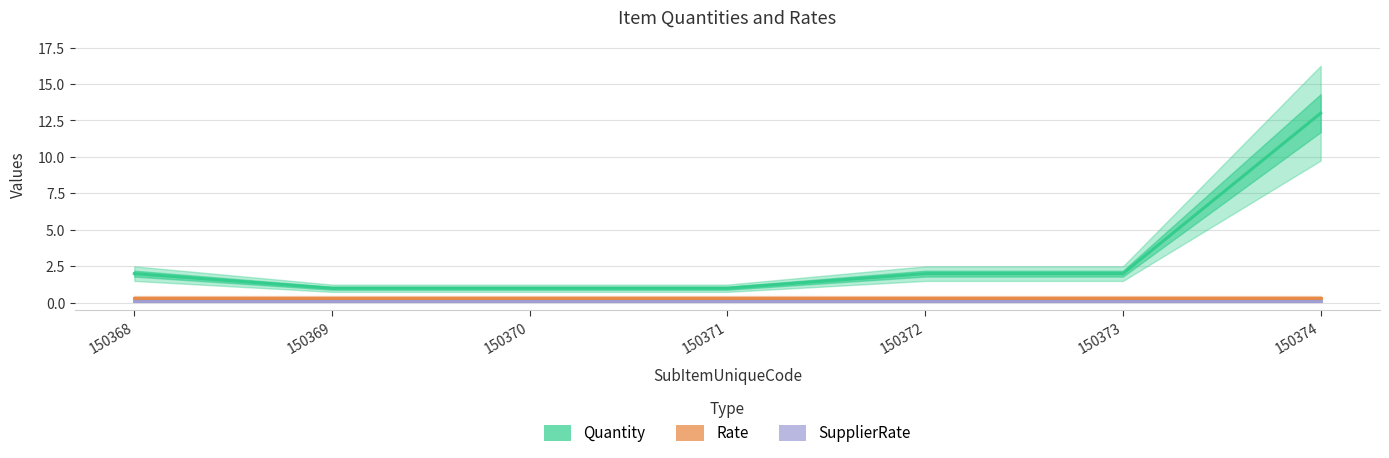

True or false: Rate and Quantity cross at least once.

False